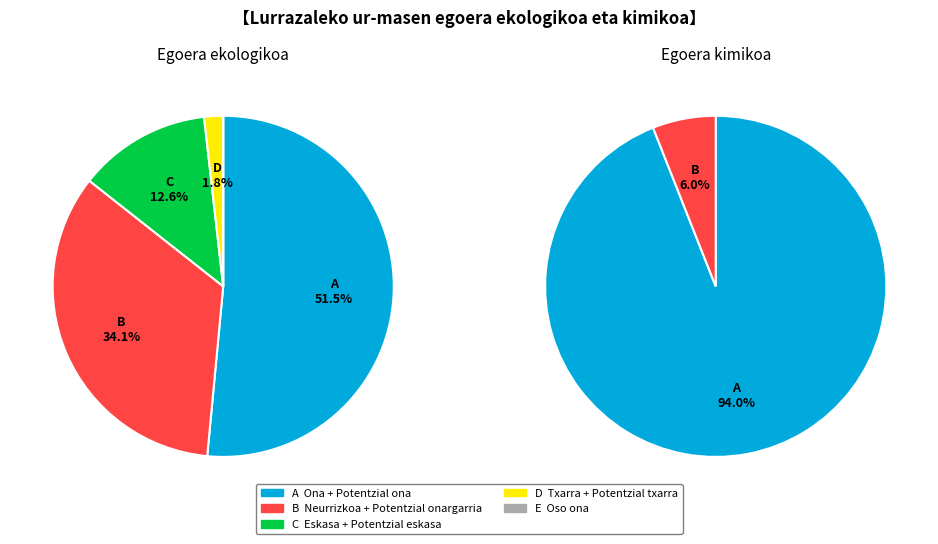

To the nearest percent, what percentage of the pie is Neurrizkoa + Potentzial onargarria?

34%